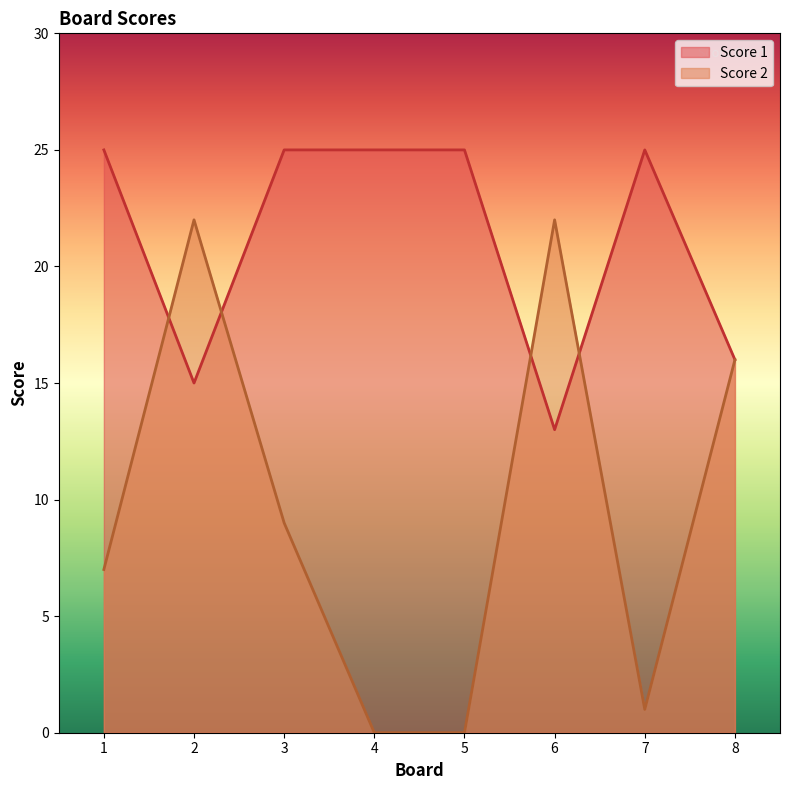

Between 6 and 8, which series saw the biggest shift?

Score 2